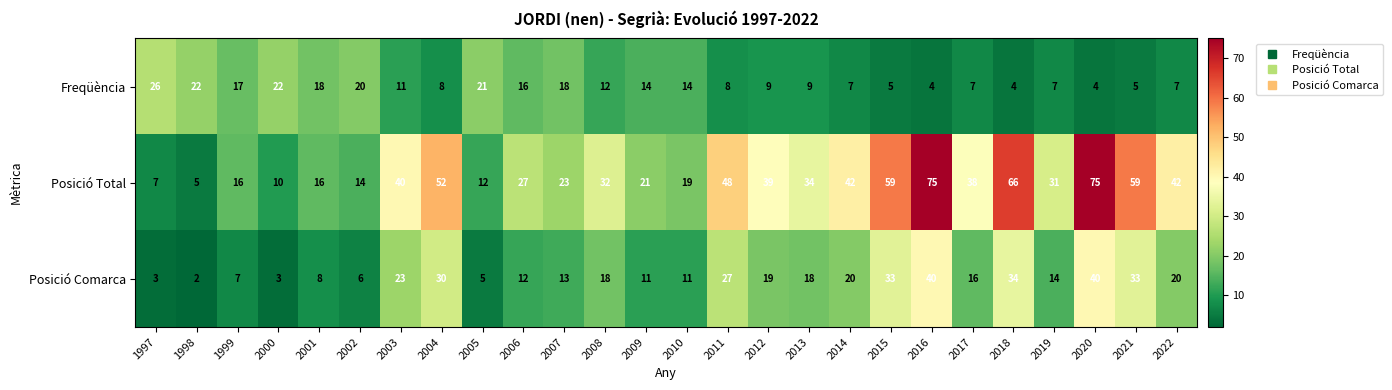

Count the number of categories in the chart.

26